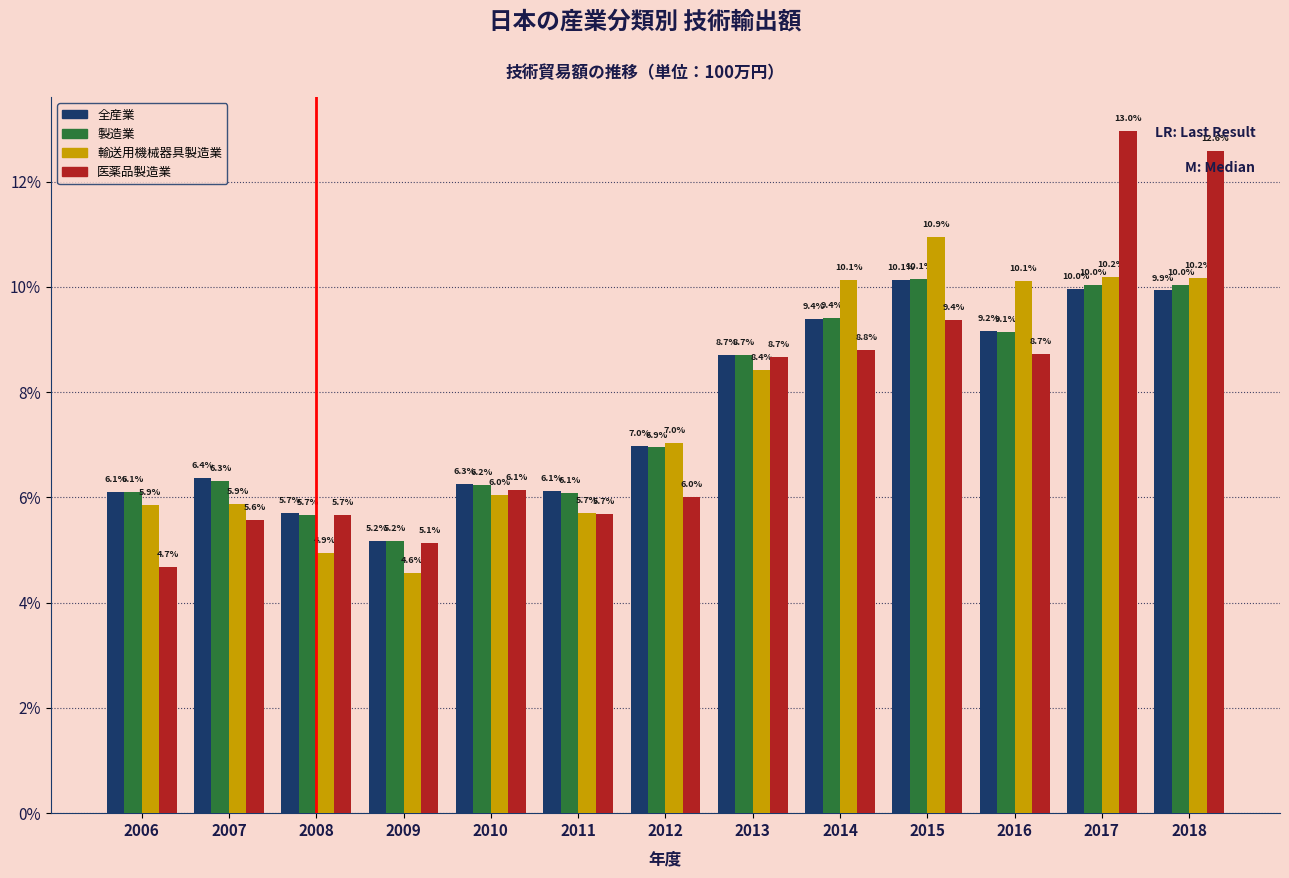

Reading left to right, what are all the values shown in this chart?

全産業: 2006=6.1	2007=6.4	2008=5.7	2009=5.2	2010=6.3	2011=6.1	2012=7.0	2013=8.7	2014=9.4	2015=10.1	2016=9.2	2017=10.0	2018=9.9
製造業: 2006=6.1	2007=6.3	2008=5.7	2009=5.2	2010=6.2	2011=6.1	2012=6.9	2013=8.7	2014=9.4	2015=10.1	2016=9.1	2017=10.0	2018=10.0
輸送用機械器具製造業: 2006=5.9	2007=5.9	2008=4.9	2009=4.6	2010=6.0	2011=5.7	2012=7.0	2013=8.4	2014=10.1	2015=10.9	2016=10.1	2017=10.2	2018=10.2
医薬品製造業: 2006=4.7	2007=5.6	2008=5.7	2009=5.1	2010=6.1	2011=5.7	2012=6.0	2013=8.7	2014=8.8	2015=9.4	2016=8.7	2017=13.0	2018=12.6